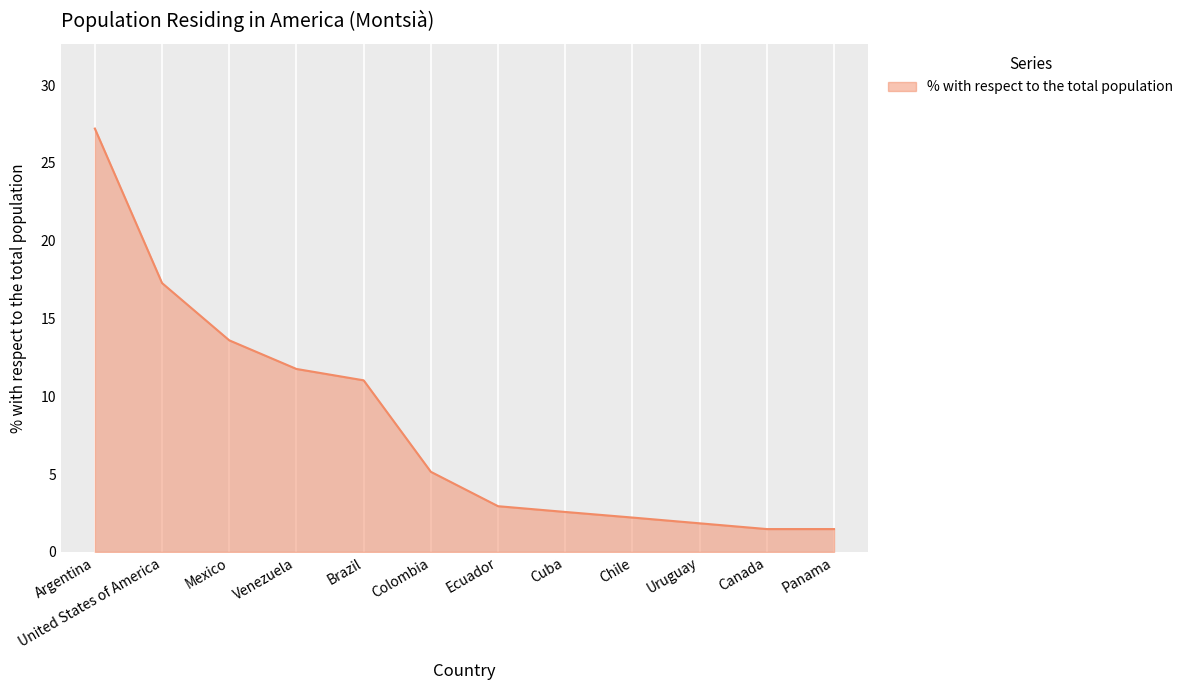

What position from the left is Venezuela?

4